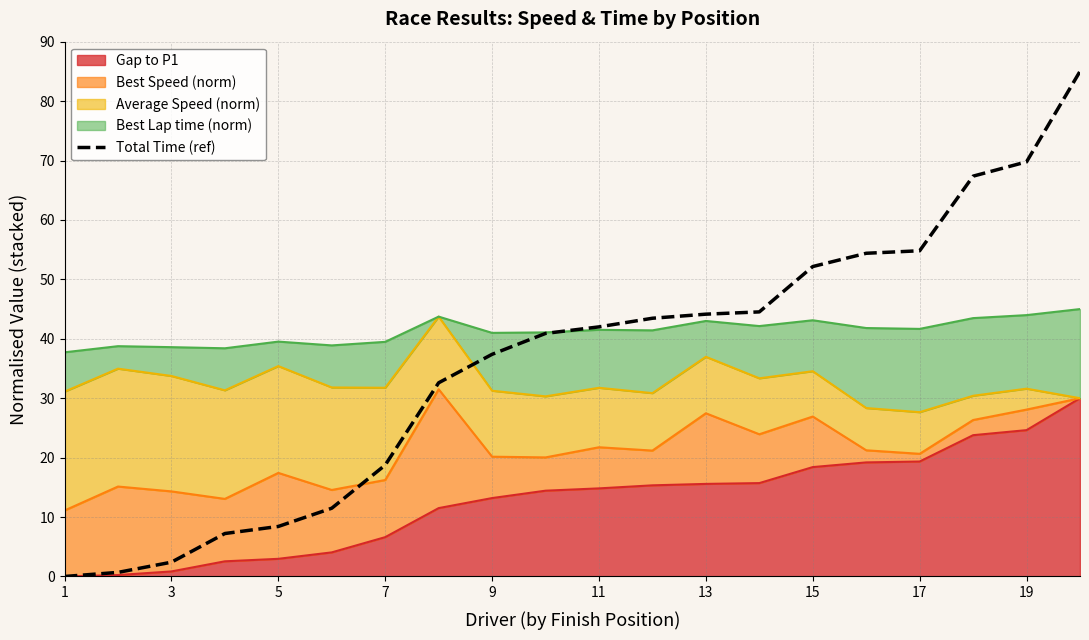

Reading left to right, what are all the values shown in this chart?

0.0	0.7	2.4	7.2	8.4	11.5	18.8	32.6	37.4	40.9	42.0	43.5	44.1	44.5	52.2	54.4	54.8	67.4	69.8	85.0